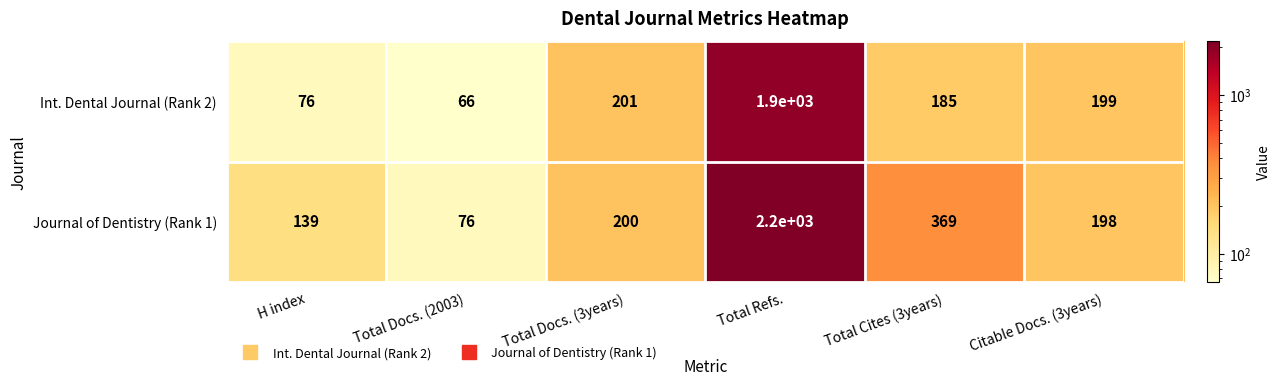

Which category has the highest value in the Int. Dental Journal (Rank 2) series?

Total Refs.